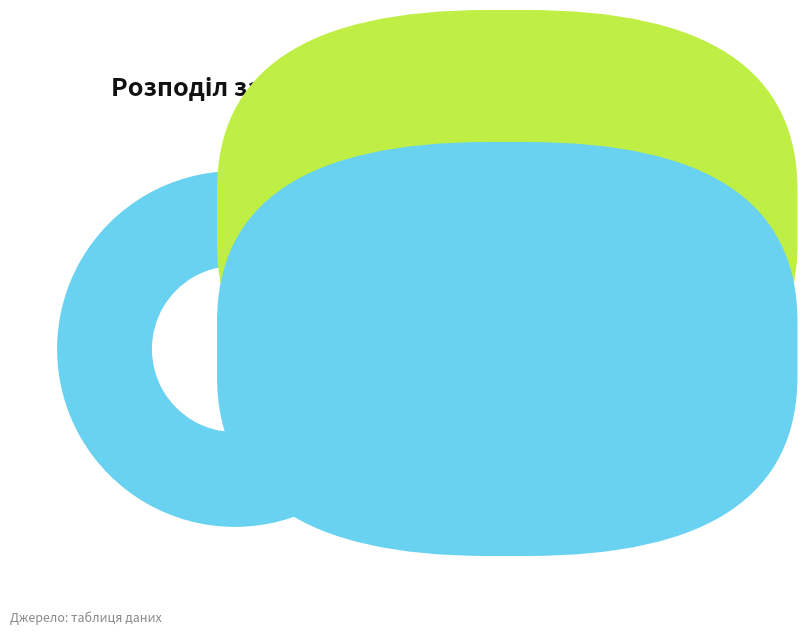

Is there a majority slice in this chart?

Yes